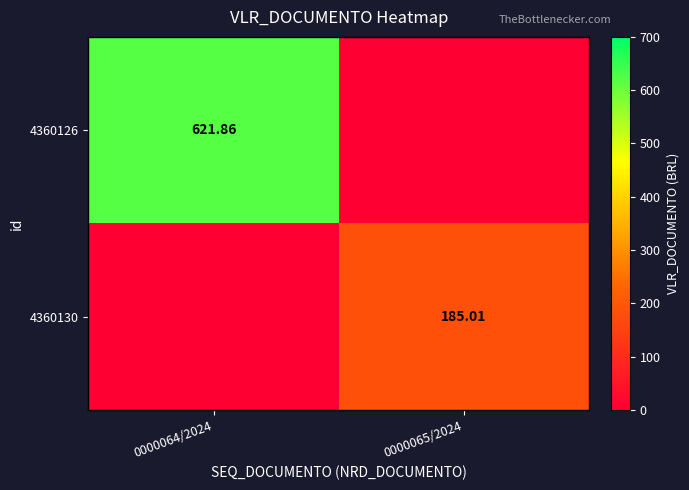

Which label corresponds to the largest value in the chart?

0000064/2024